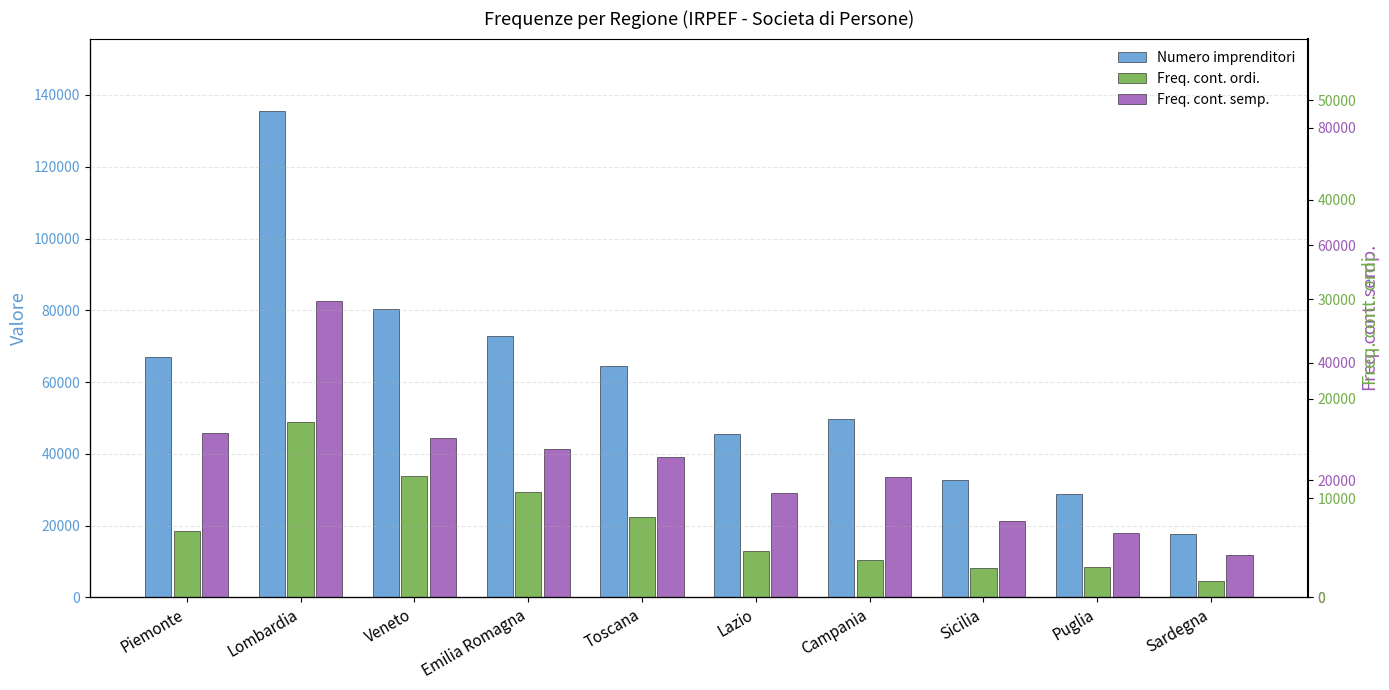

What is the label of the 7th bar from the left?

Campania